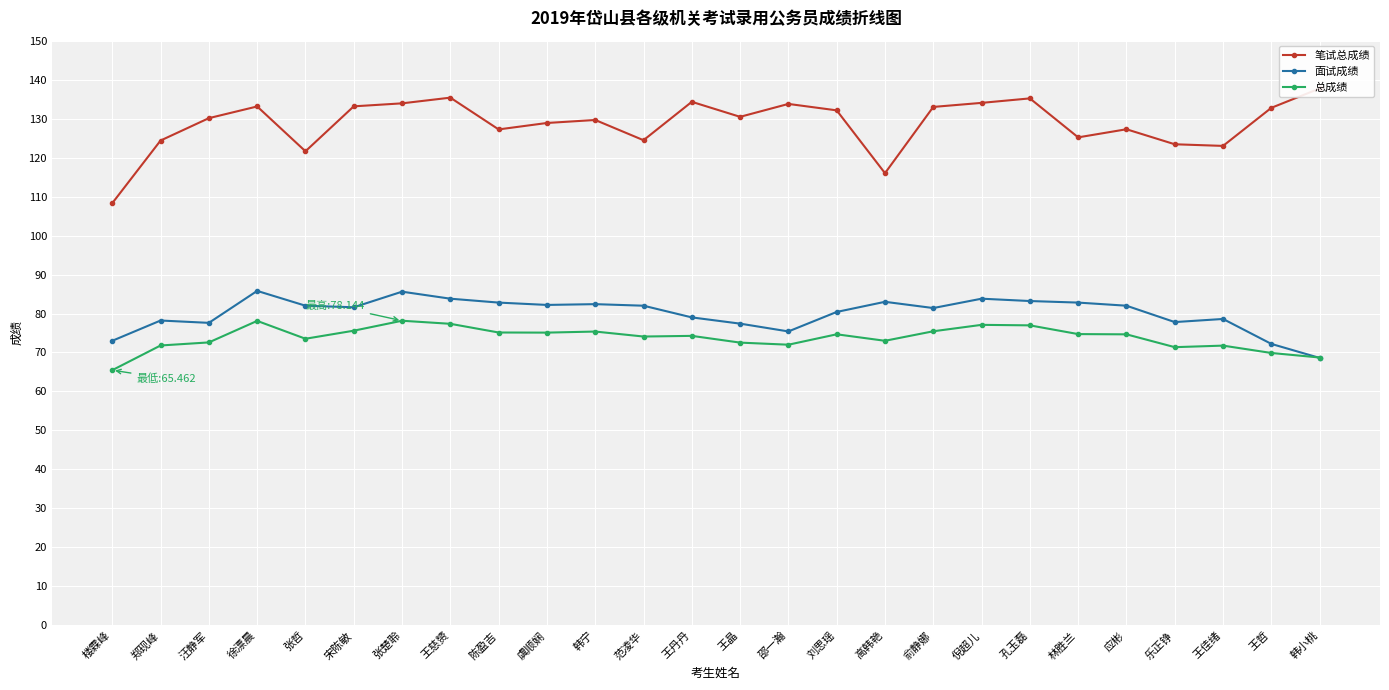

What is the label of the 23rd point from the left?

乐正铮